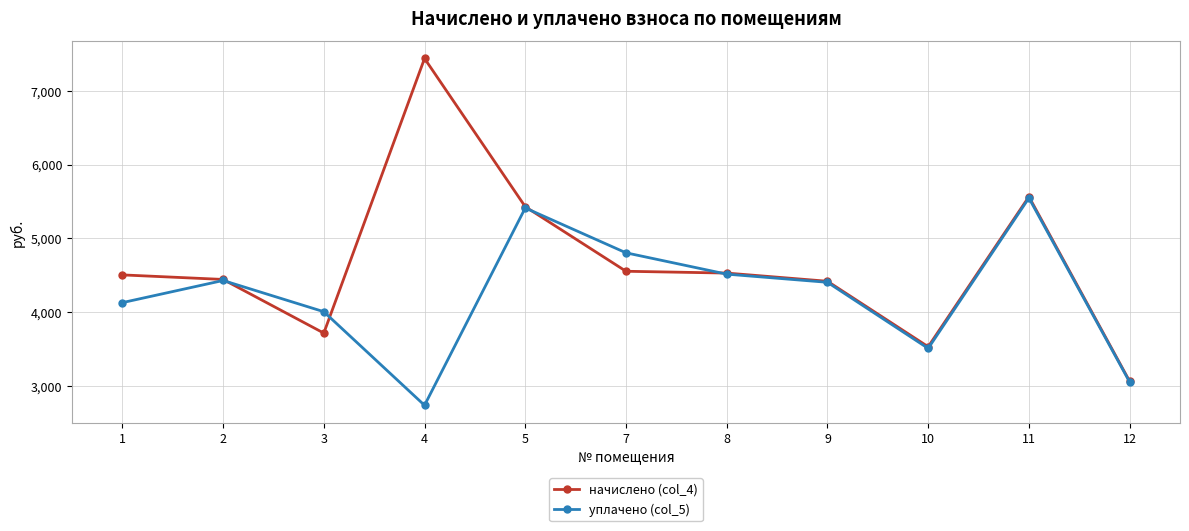

What is the spread (max minus min) of values at 5?

17.2